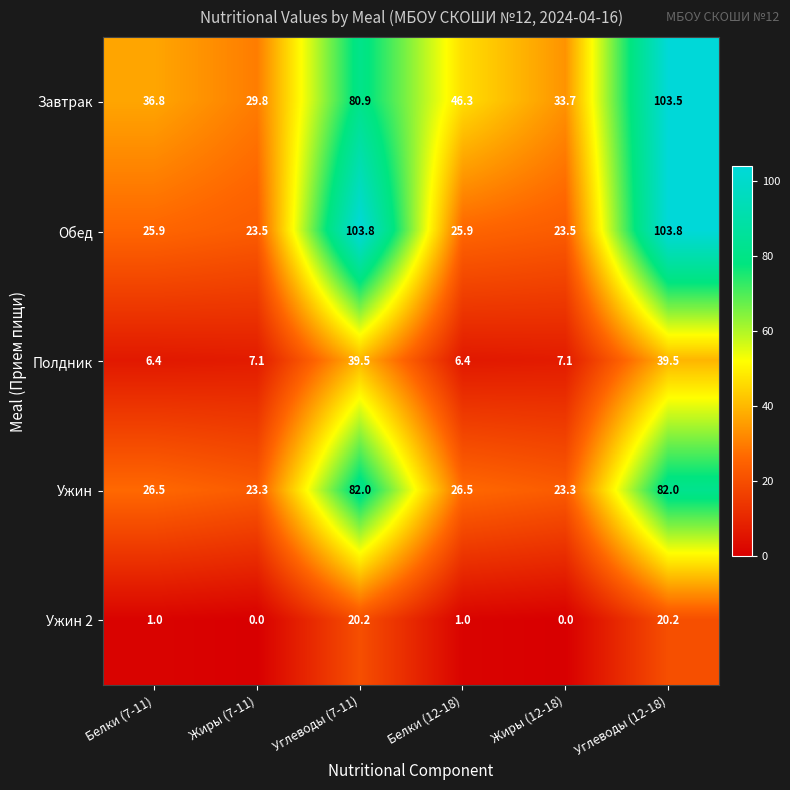

Reading left to right, what are all the values shown in this chart?

Завтрак: 36.8	29.8	80.9	46.3	33.7	103.5
Обед: 25.9	23.5	103.8	25.9	23.5	103.8
Полдник: 6.4	7.1	39.5	6.4	7.1	39.5
Ужин: 26.5	23.3	82.0	26.5	23.3	82.0
Ужин 2: 1.0	0.0	20.2	1.0	0.0	20.2